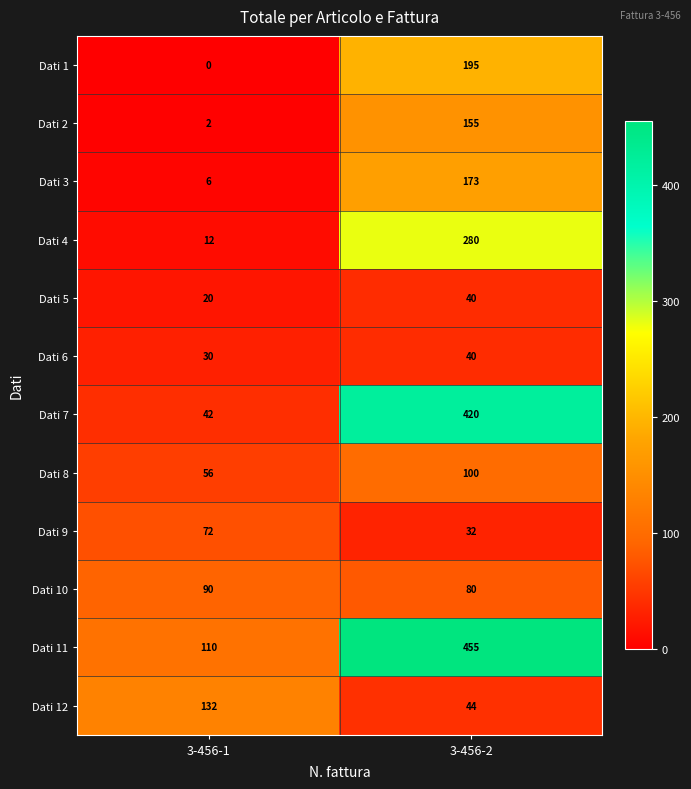

Which series has the largest total across all categories?

Dati 11